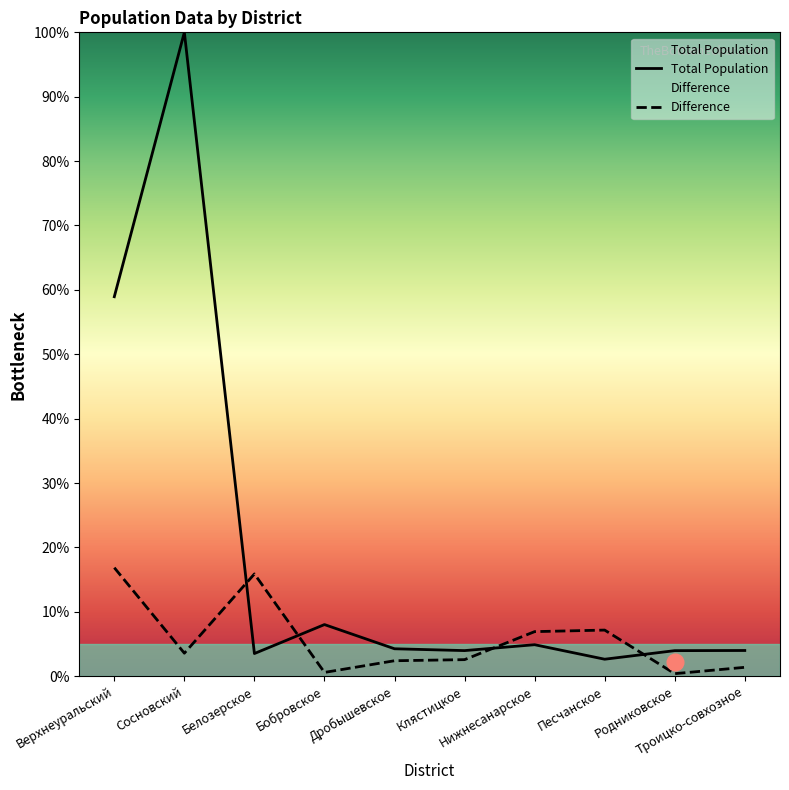

Which category has the highest value across all series?

Сосновский